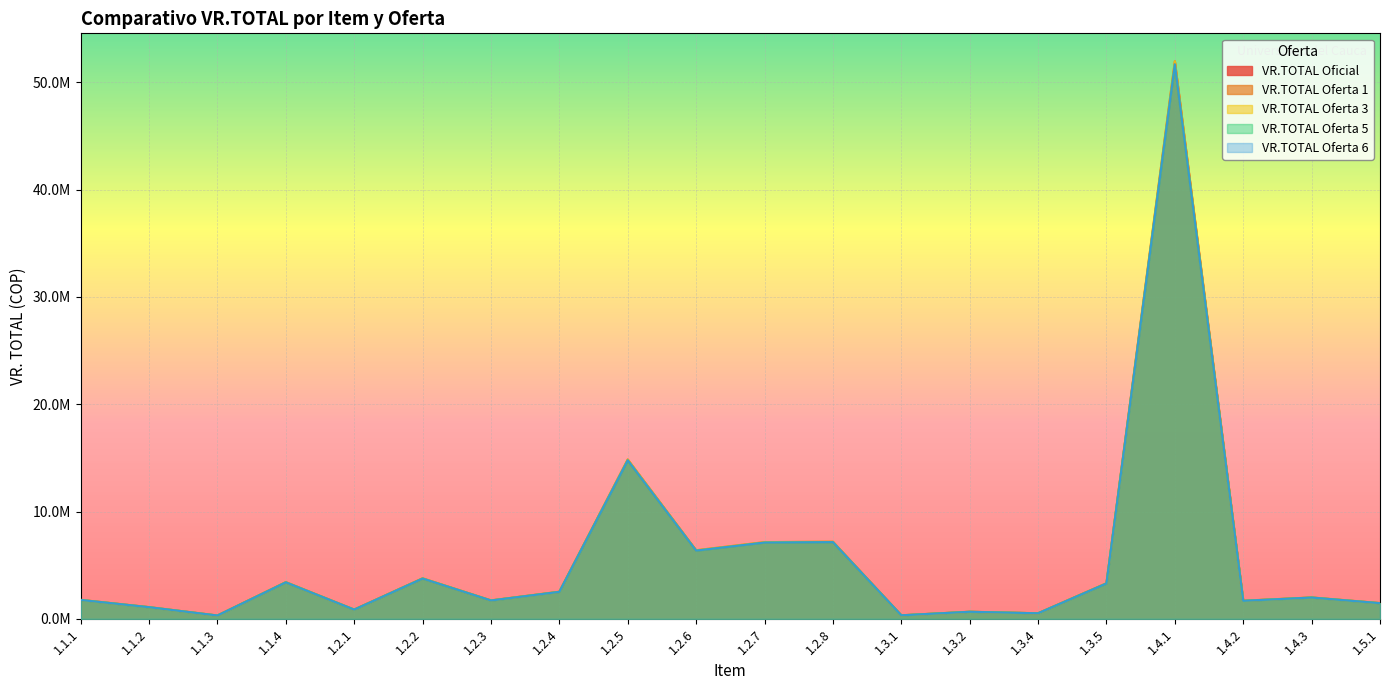

At which category does the chart reach its minimum across all series?

1.1.3